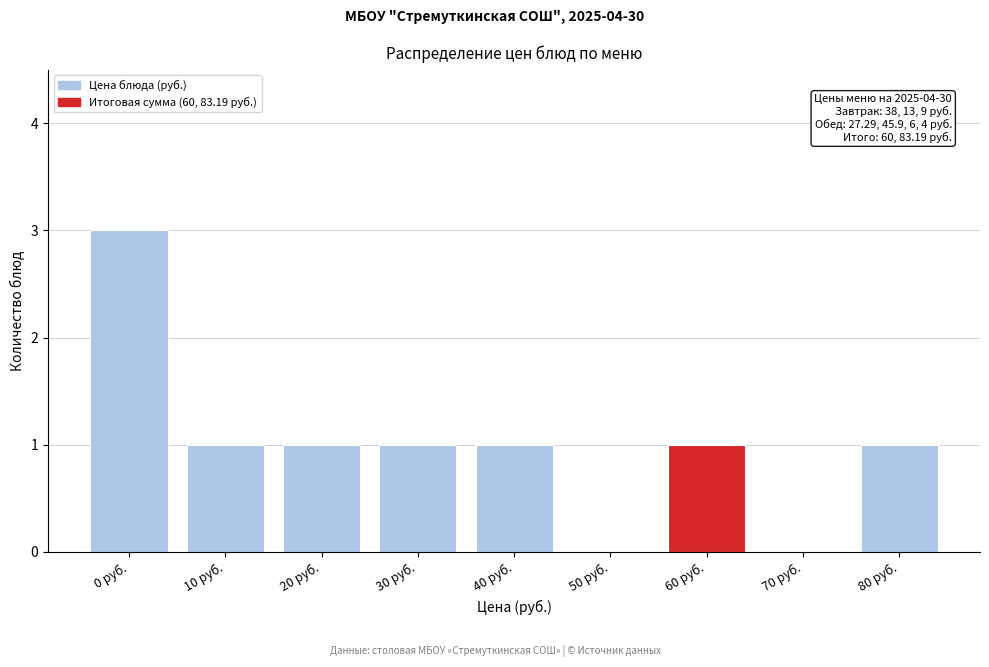

Reading left to right, list all the values displayed in this chart.

0 руб.=3	10 руб.=1	20 руб.=1	30 руб.=1	40 руб.=1	50 руб.=0	60 руб.=1	70 руб.=0	80 руб.=1